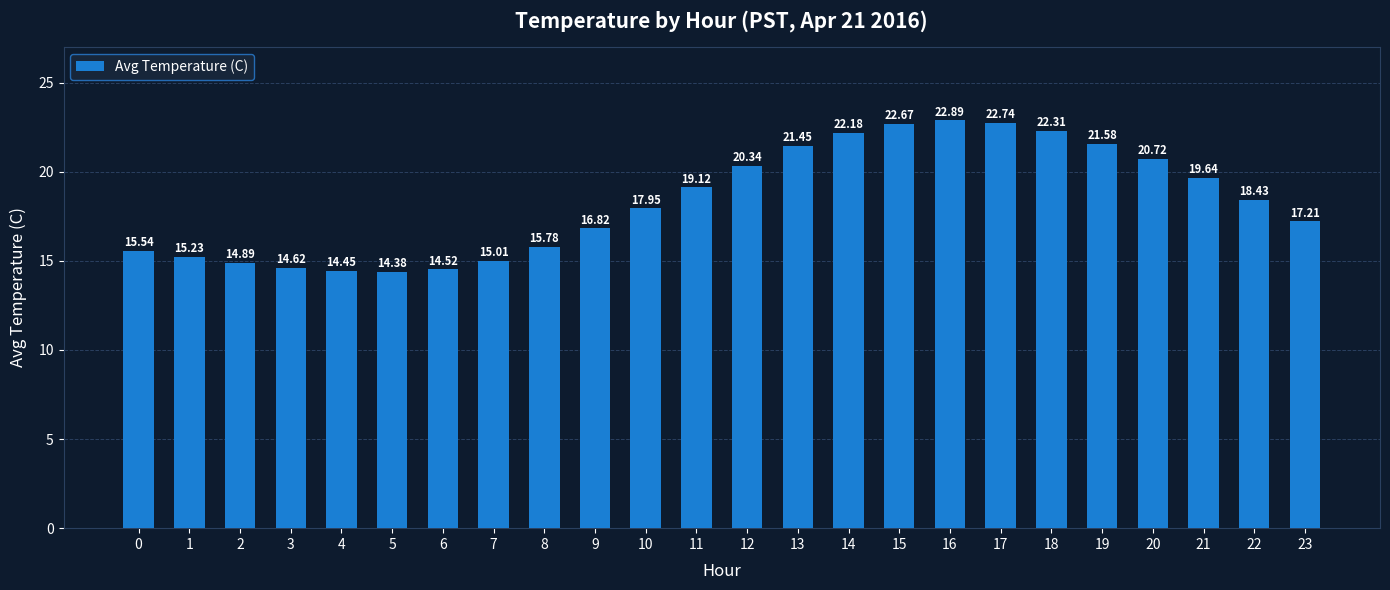

List the labels in order of value, largest first.

16, 17, 15, 18, 14, 19, 13, 20, 12, 21, 11, 22, 10, 23, 9, 8, 0, 1, 7, 2, 3, 6, 4, 5